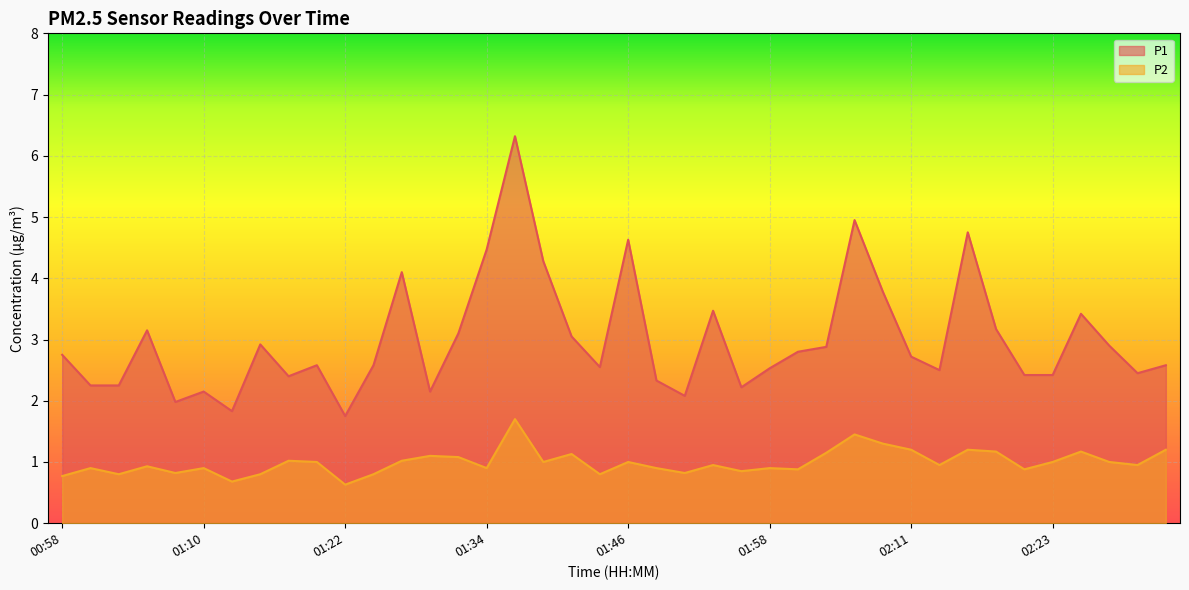

Where is the first local minimum for P2?

01:02